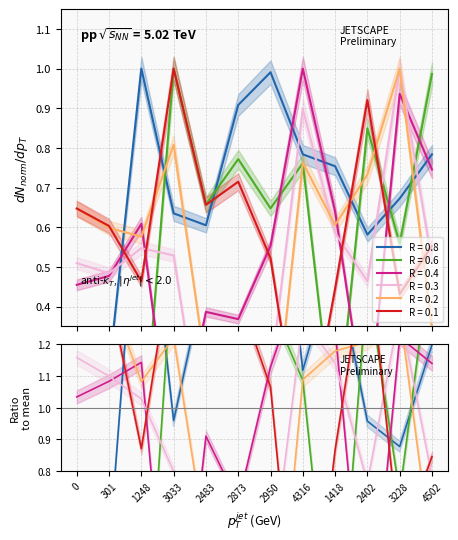

What is the label of the 11th point from the left?

3228